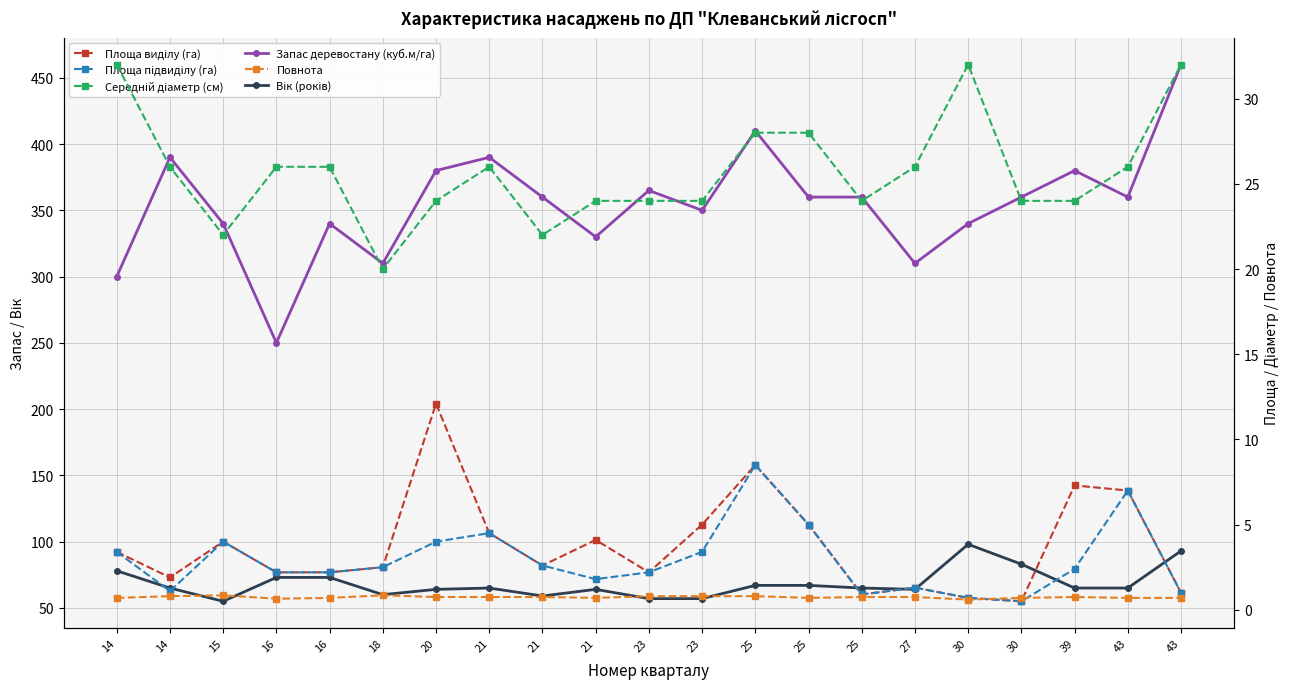

Is it true that Повнота equals 1.1 at 25?

False